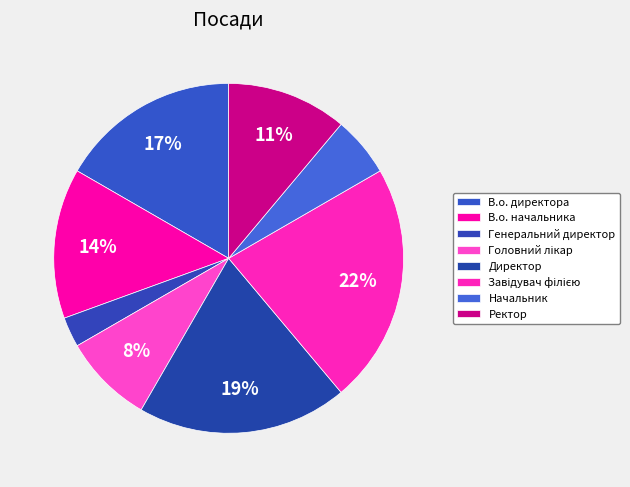

Is it true that Завідувач філією is 22% of the pie?

True